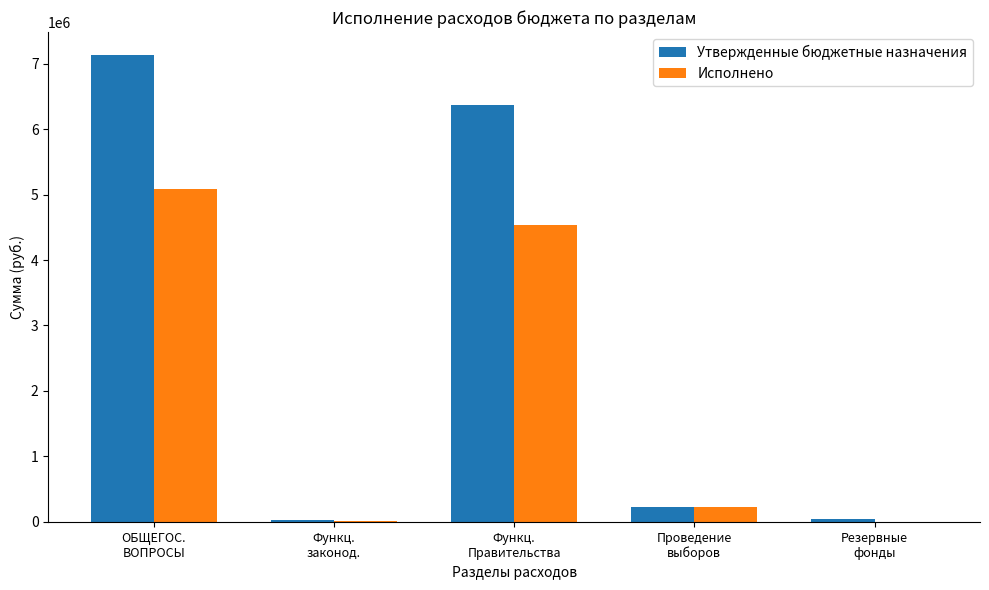

What is the sum of all Утвержденные бюджетные назначения values?

13803289.4